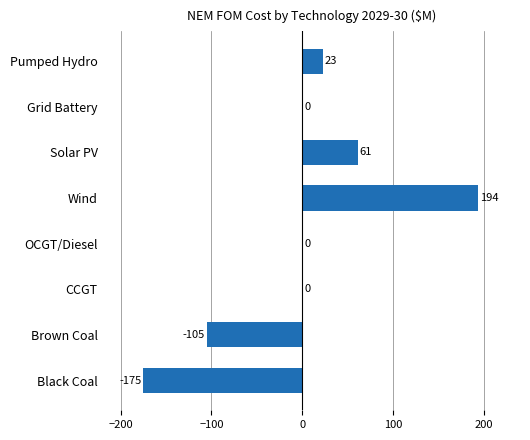

What is the greatest value displayed?

193.8